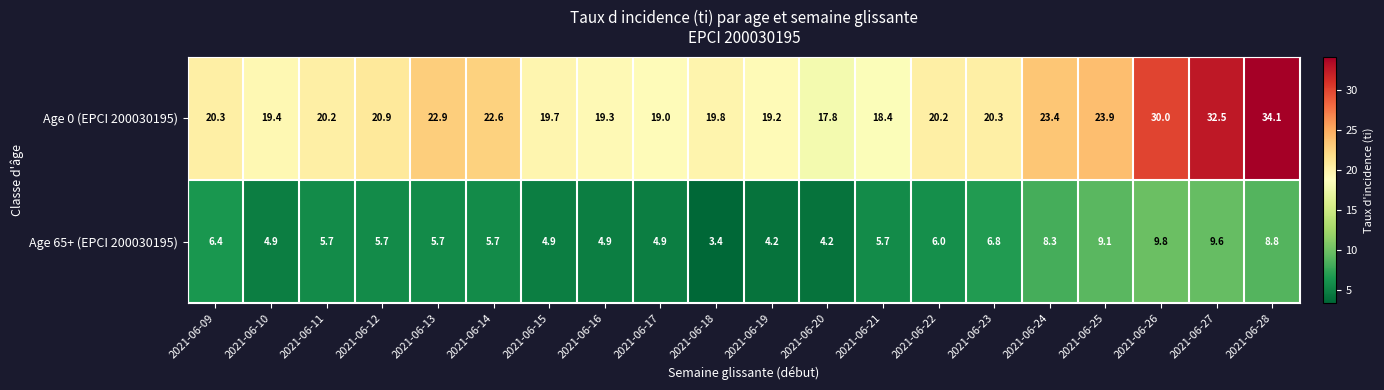

How many series are shown in this chart?

2